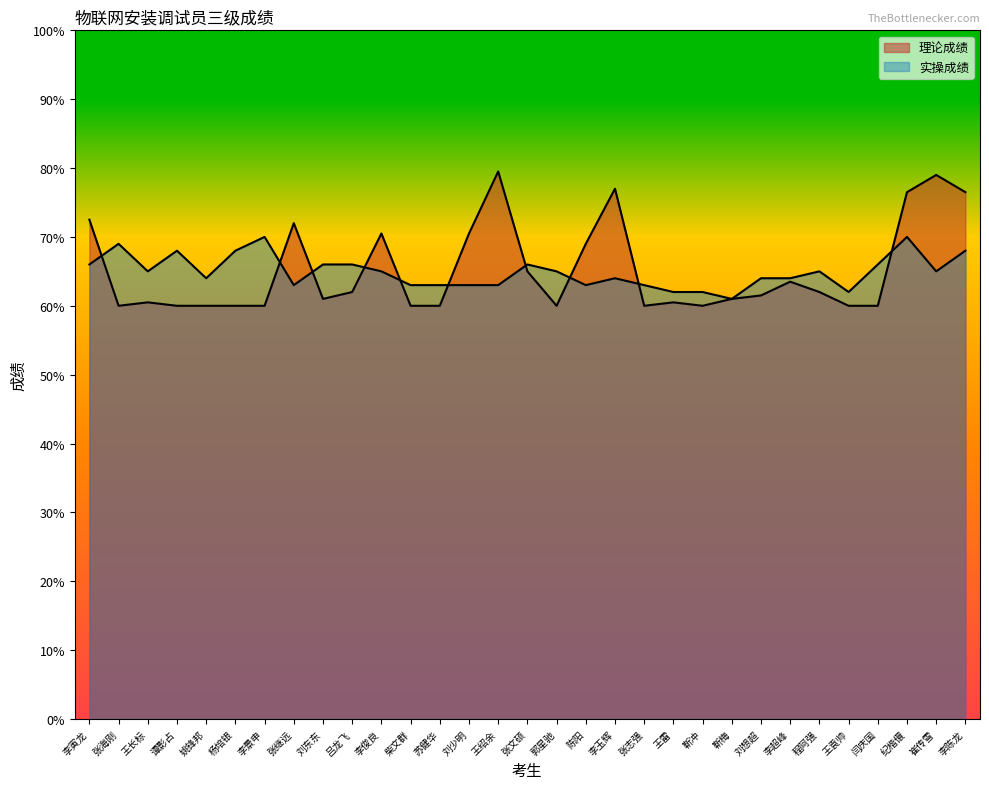

What is the difference between the maximum and minimum values in the 实操成绩 series?

9.0